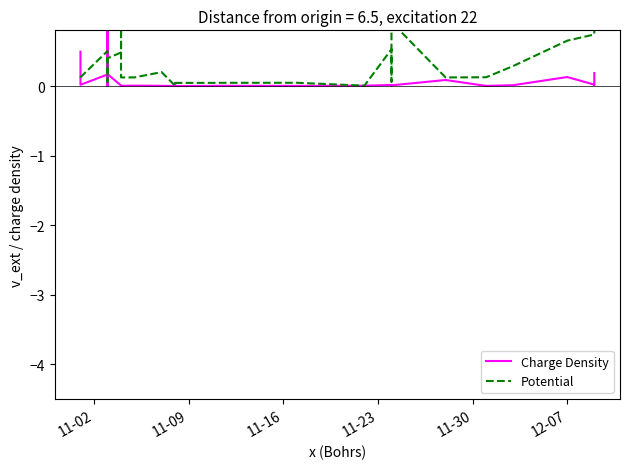

True or false: Charge Density has a value of 0.0 at 11-23.

False